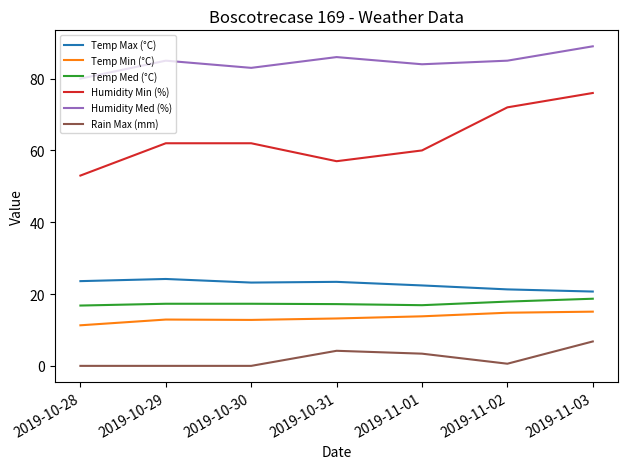

What is the difference between the highest and lowest values at 2019-10-30?

83.0